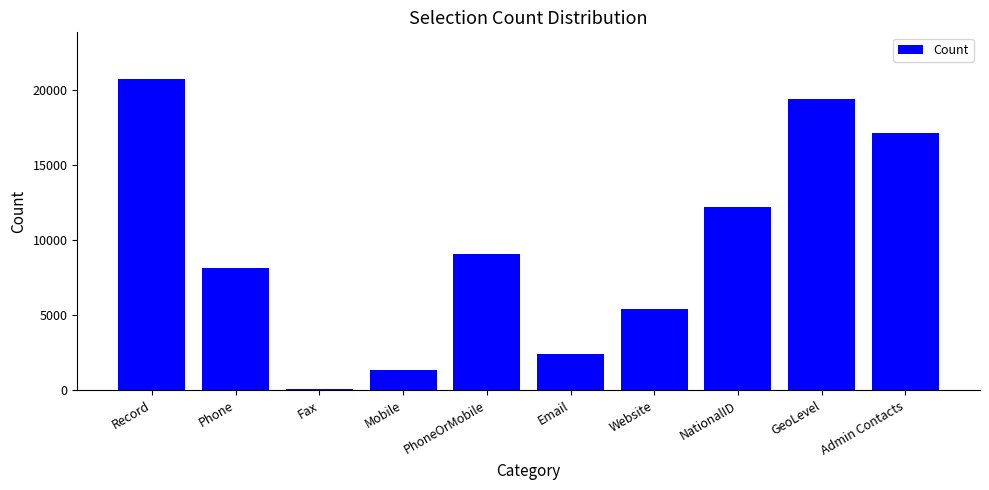

Approximately how many times larger is the value at Mobile compared to GeoLevel?

0.1